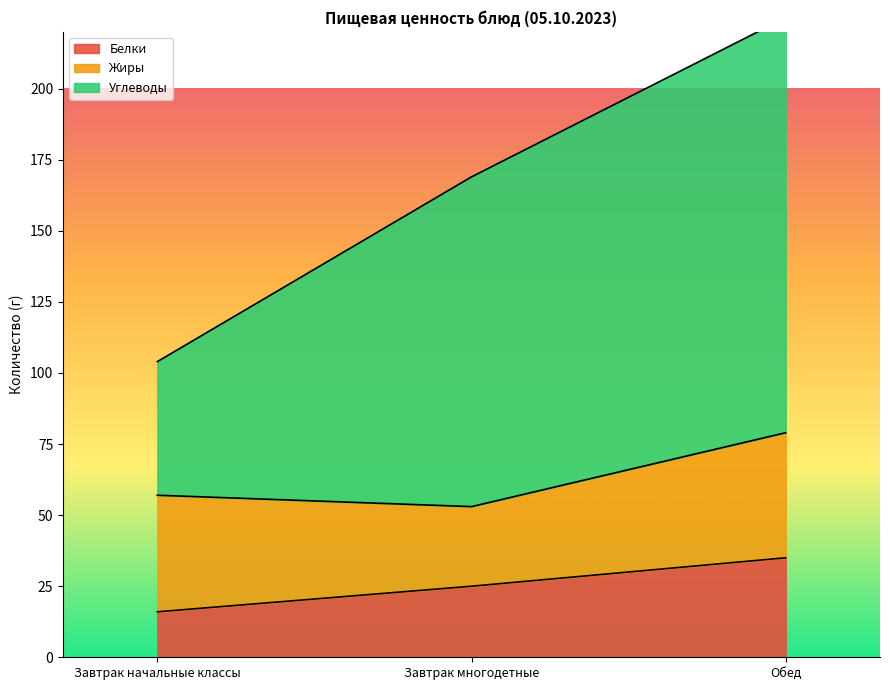

What is the sum of the Белки values at Завтрак начальные классы and Завтрак многодетные?

41